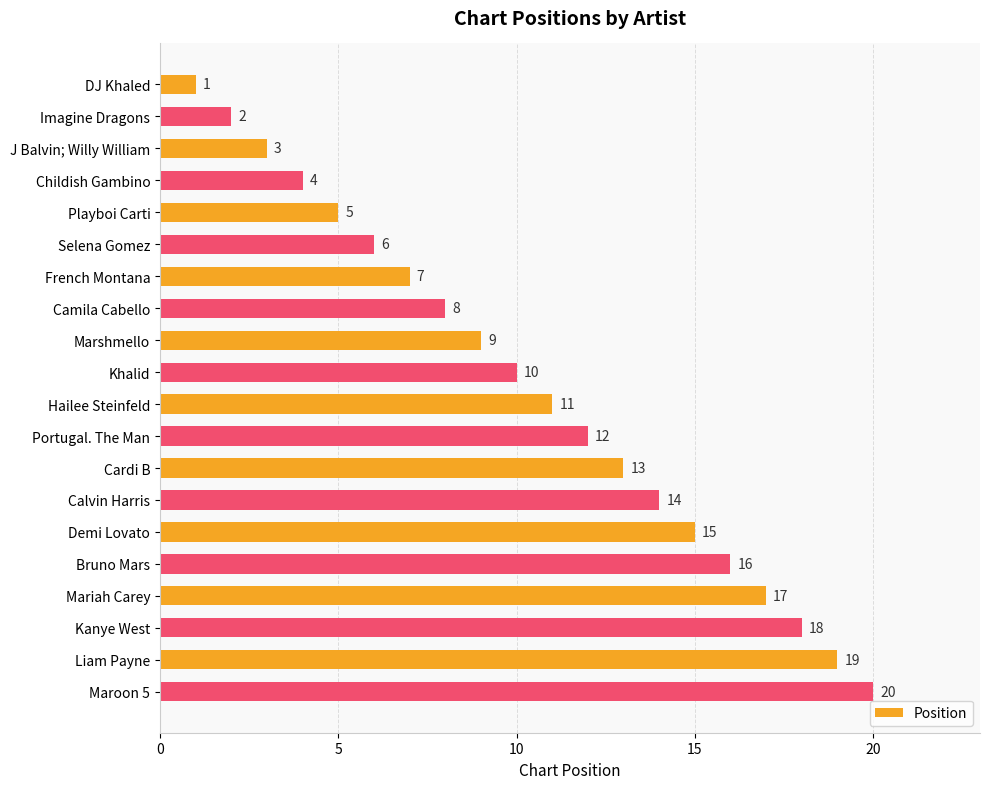

What is the difference between the maximum and second lowest values?

18